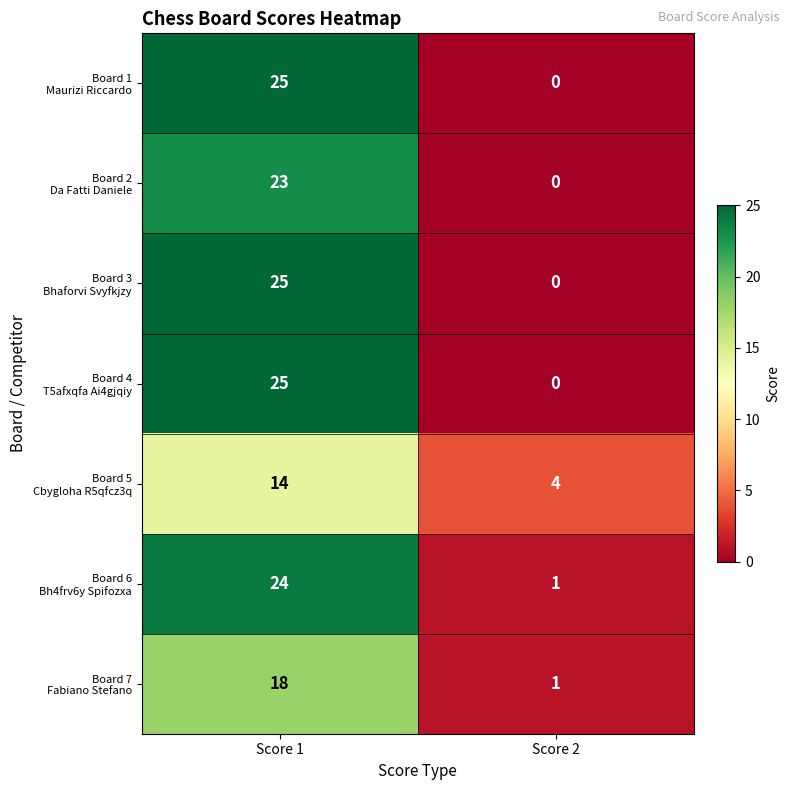

Which label corresponds to the largest value in the chart?

Score 1